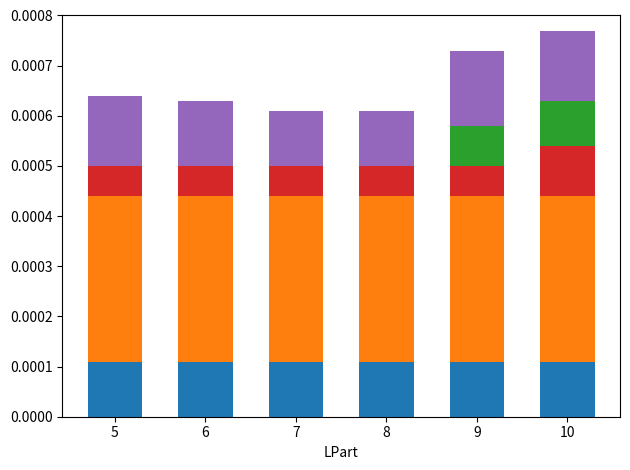

The Green series shows 0.0 at 5. True or false?

True